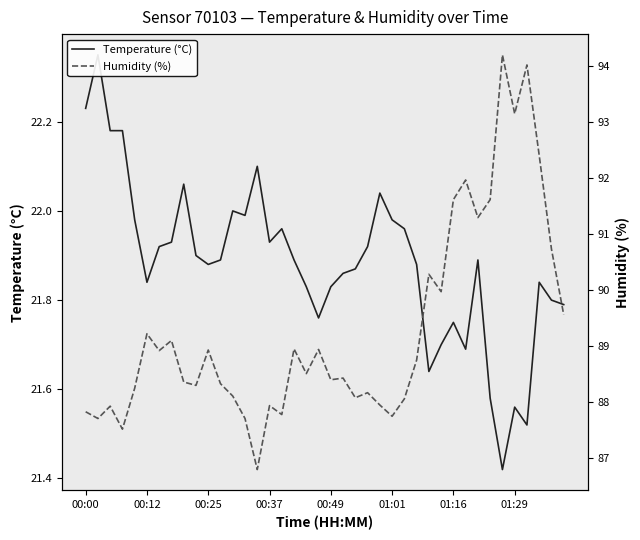

How many categories are shown in the chart?

40